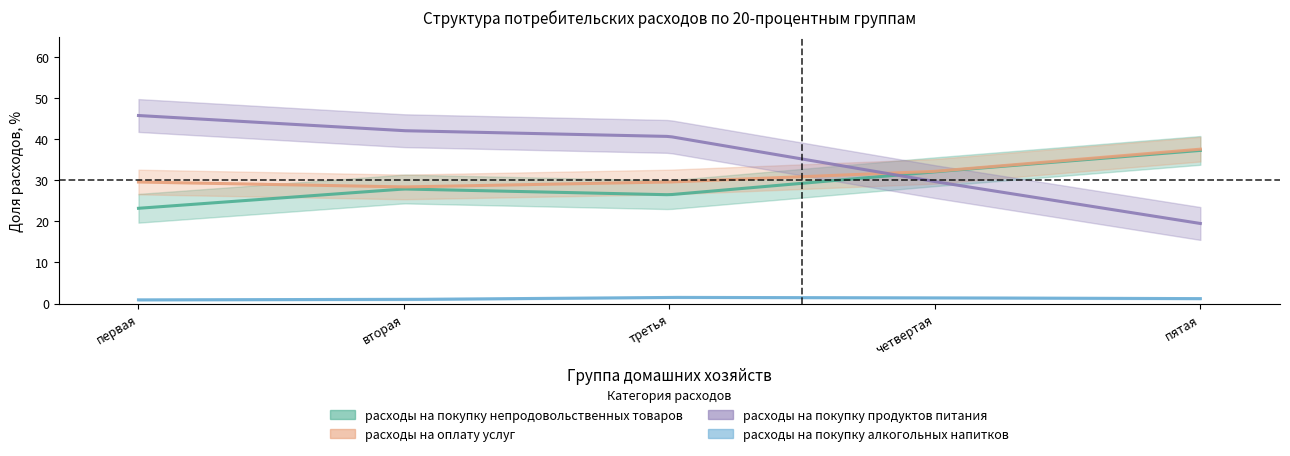

How many data points in расходы на покупку продуктов питания are above 40?

3